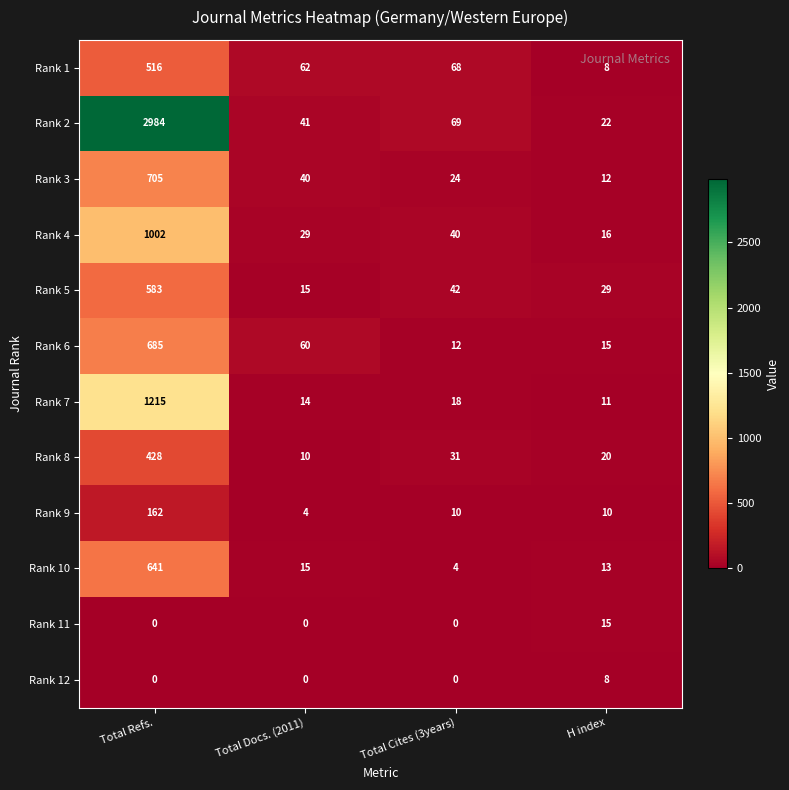

Which series has the largest total across all categories?

Rank 2